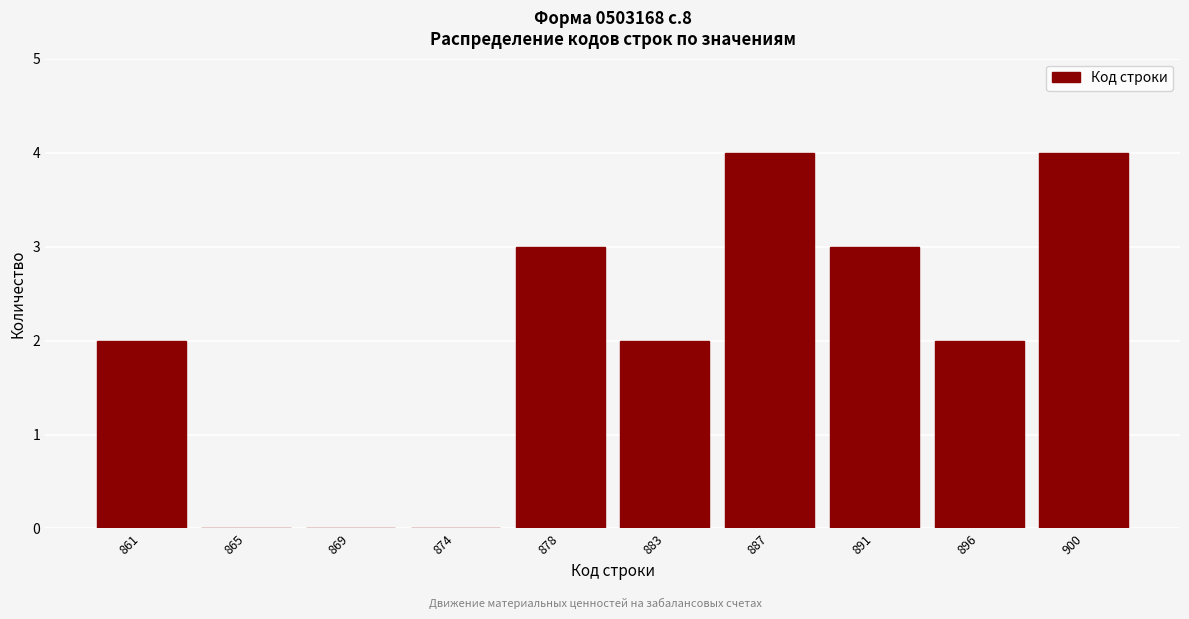

Reading left to right, transcribe all the data shown in this chart.

861=2	865=0	869=0	874=0	878=3	883=2	887=4	891=3	896=2	900=4